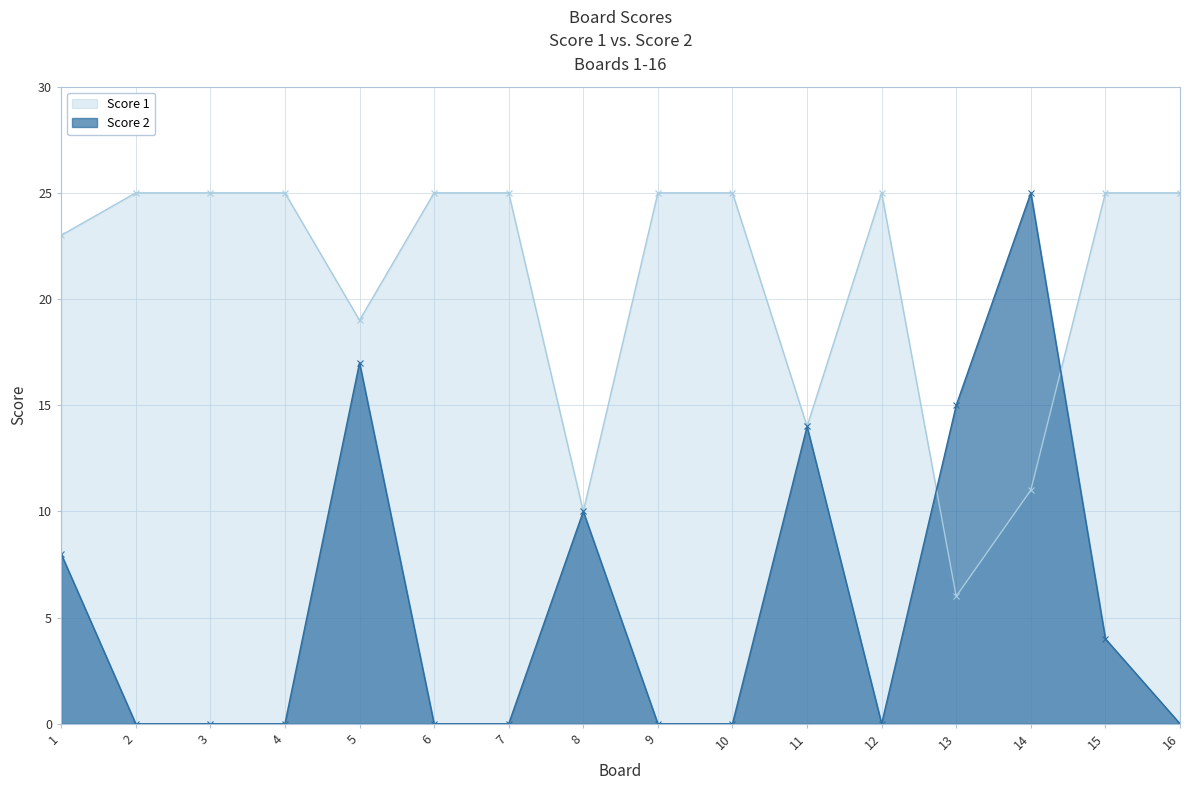

Which series ends up on top after the final intersection of Score 1 and Score 2?

Score 1